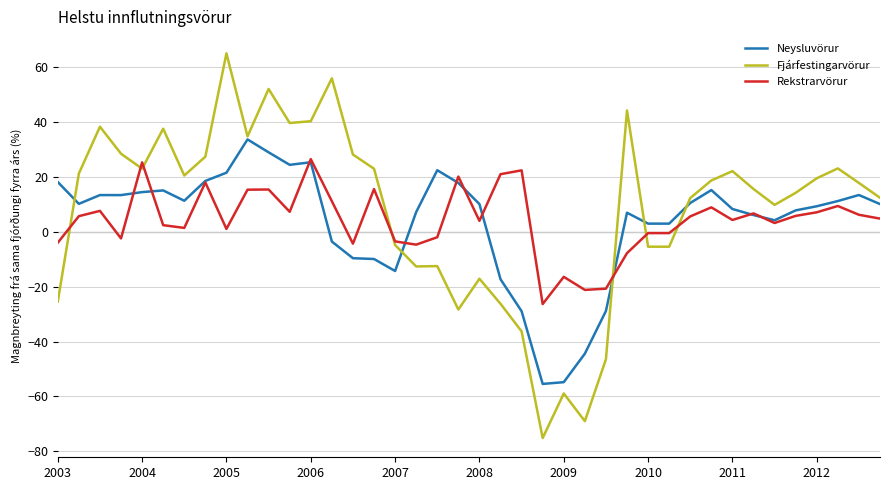

What are all the series names shown in the legend?

Neysluvörur, Fjárfestingarvörur, Rekstrarvörur